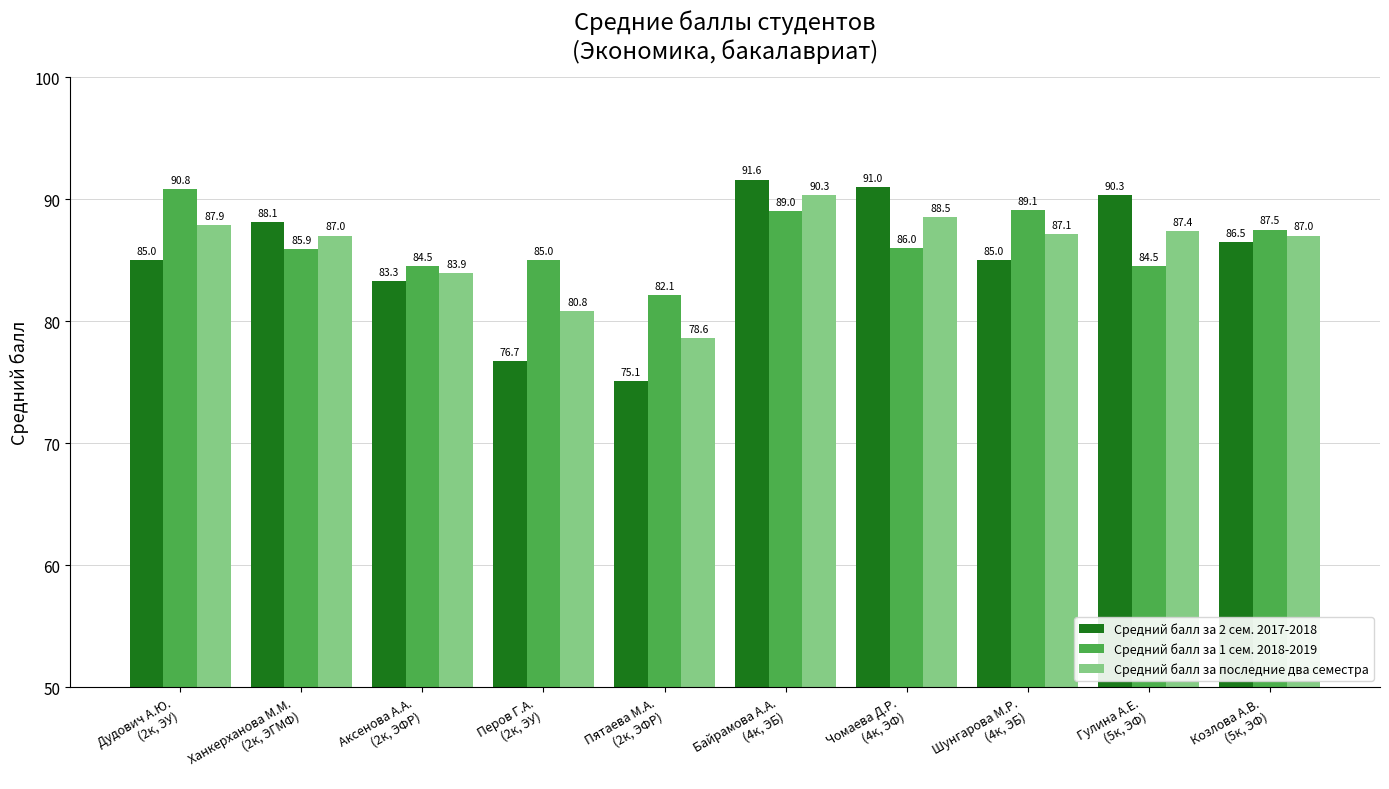

What is the value of the Средний балл за последние два семестра bar at the 7th from the left?

88.5